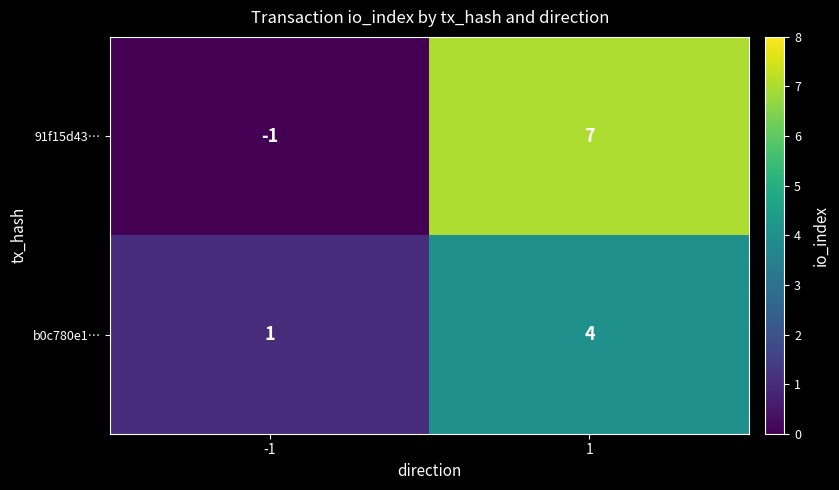

How many values in 91f15d43… are below zero?

1